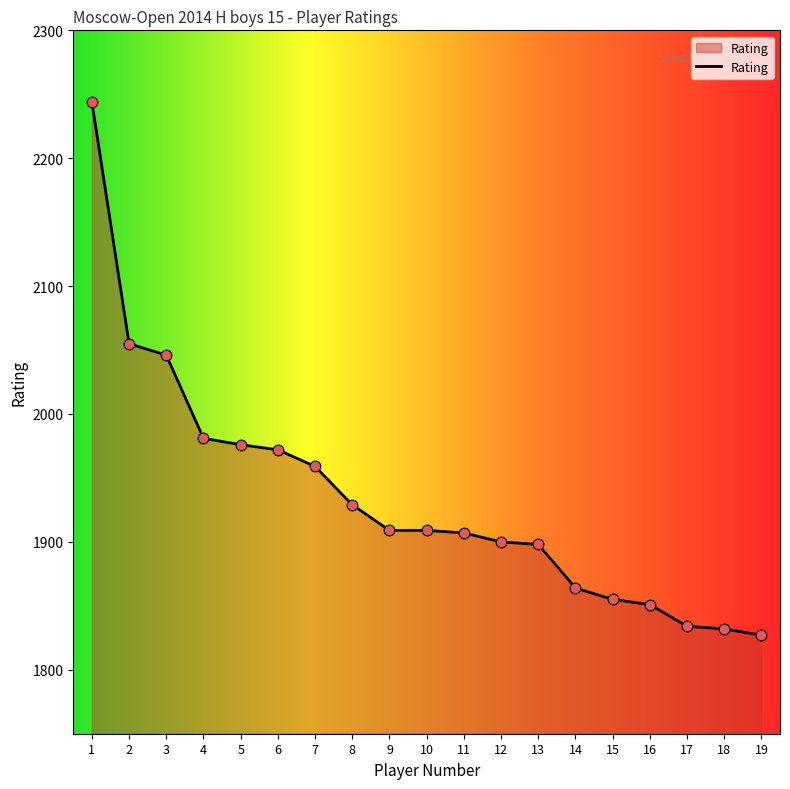

Between 8 and 5, which is larger?

5